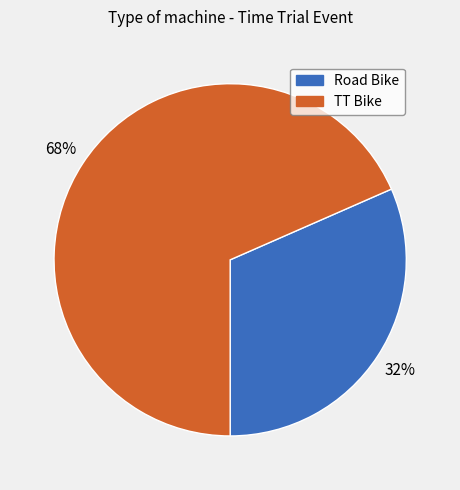

Count the number of slices in the pie.

2